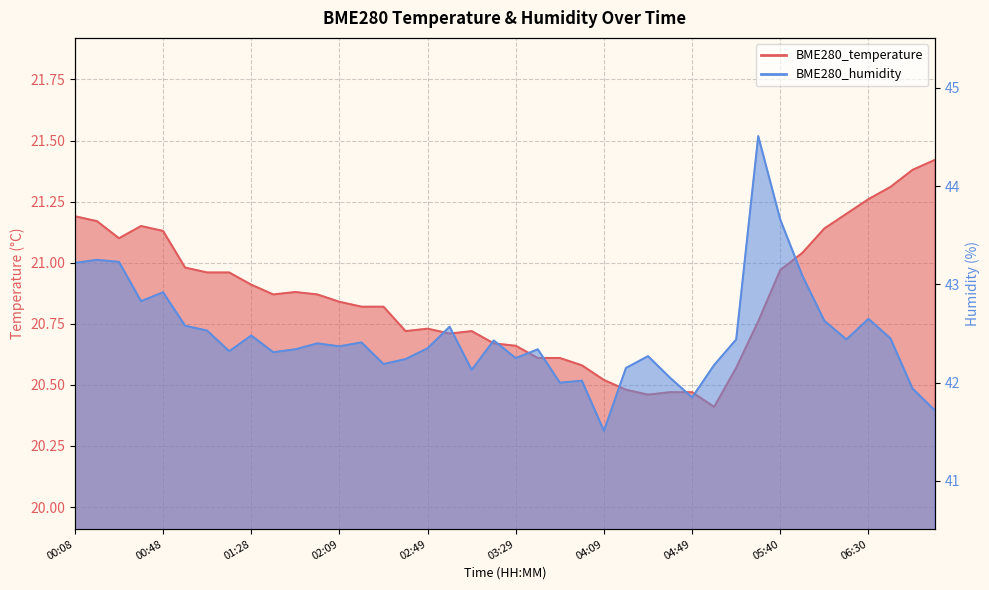

At which category is the sum across all series the highest?

05:19